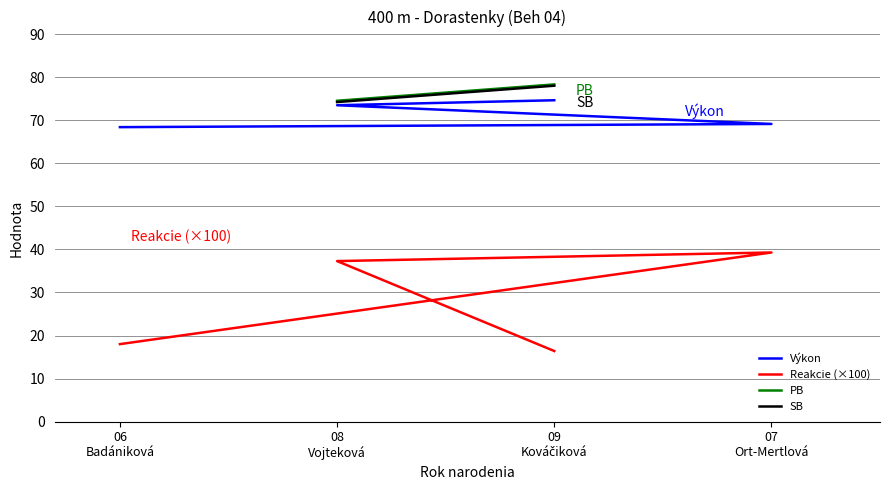

What is the difference between the SB values at 08
Vojteková and 09
Kováčiková?

3.8